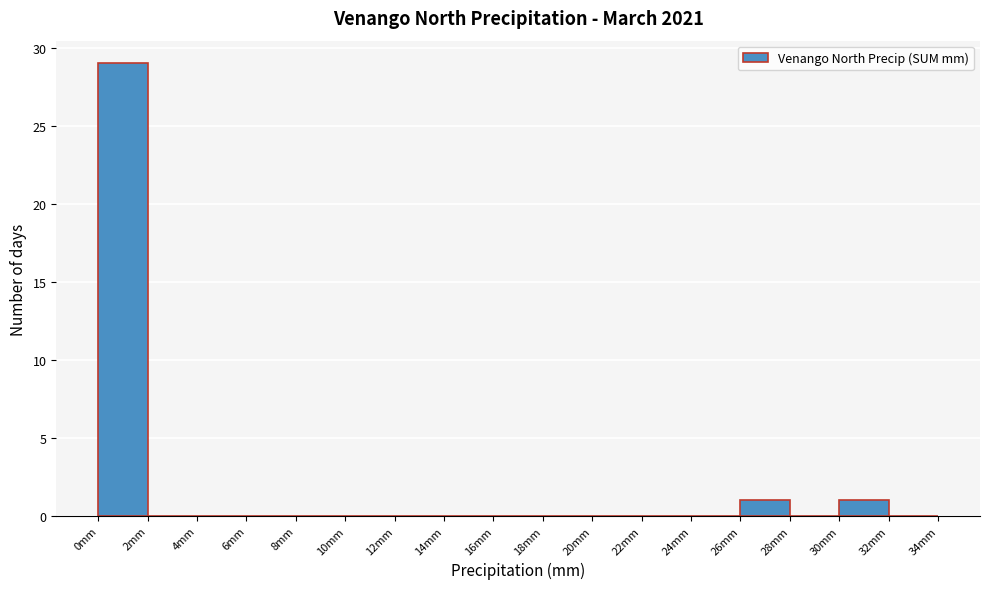

How tall is the bar that spans 30 to 32 on the x-axis? The values are not printed on the chart, so give them approximately, as read against the axis.

1